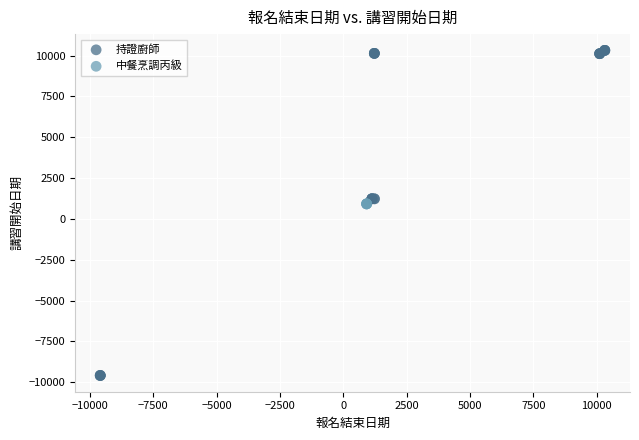

Which series contains the lowest Y value?

持證廚師